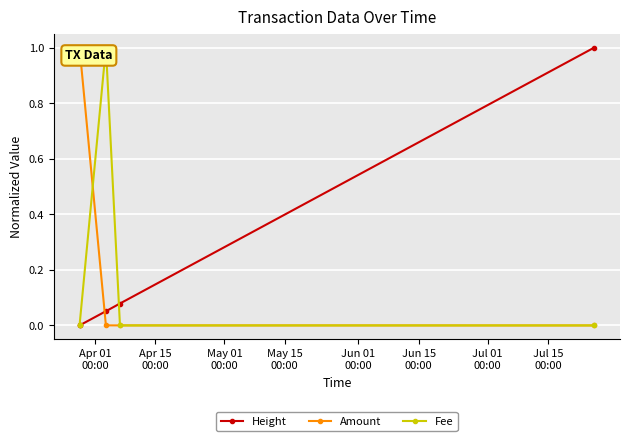

What is the difference between the maximum and minimum values in the Amount series?

1.0